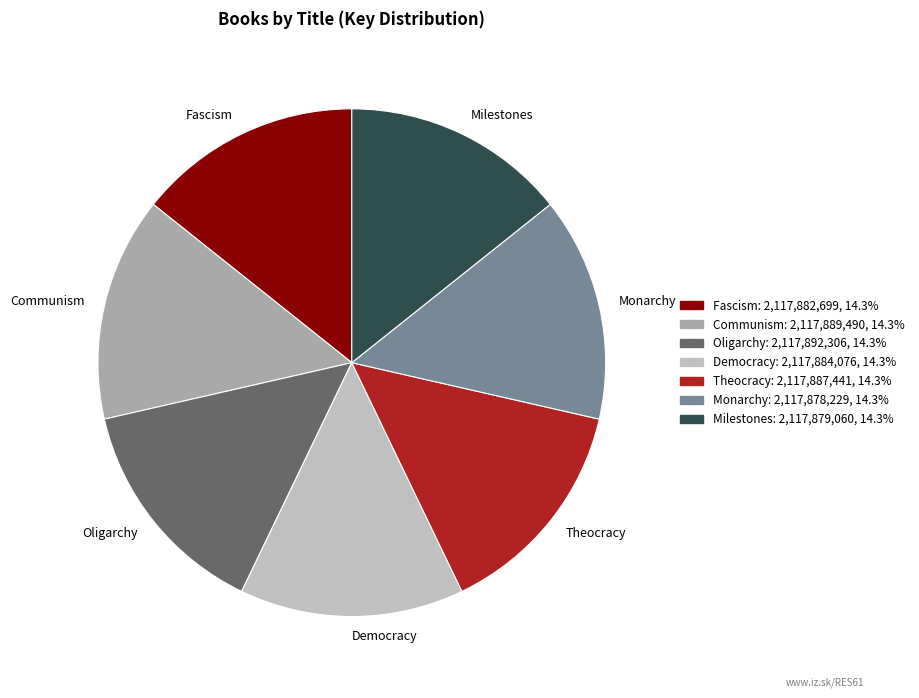

Count the number of slices in the pie.

7